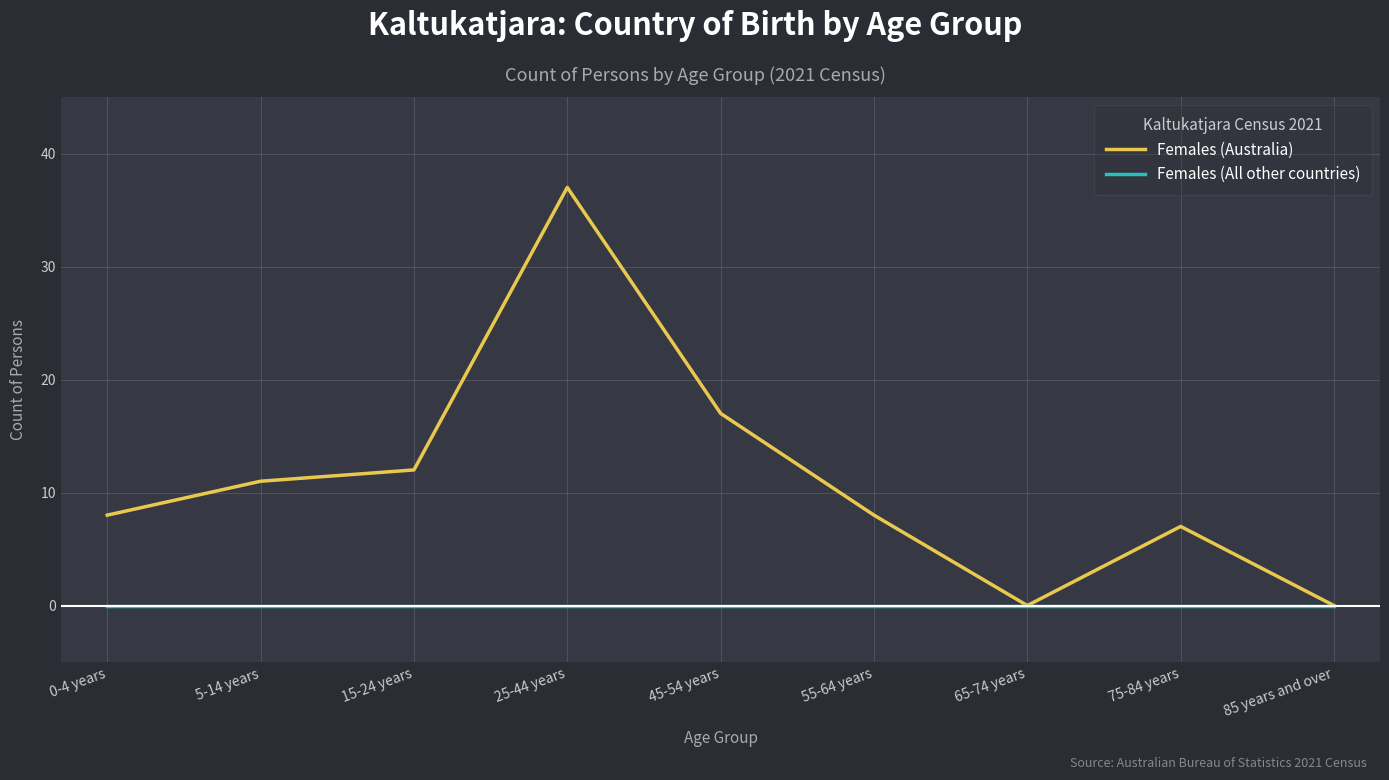

What are all the series names shown in the legend?

Females (Australia), Females (All other countries)